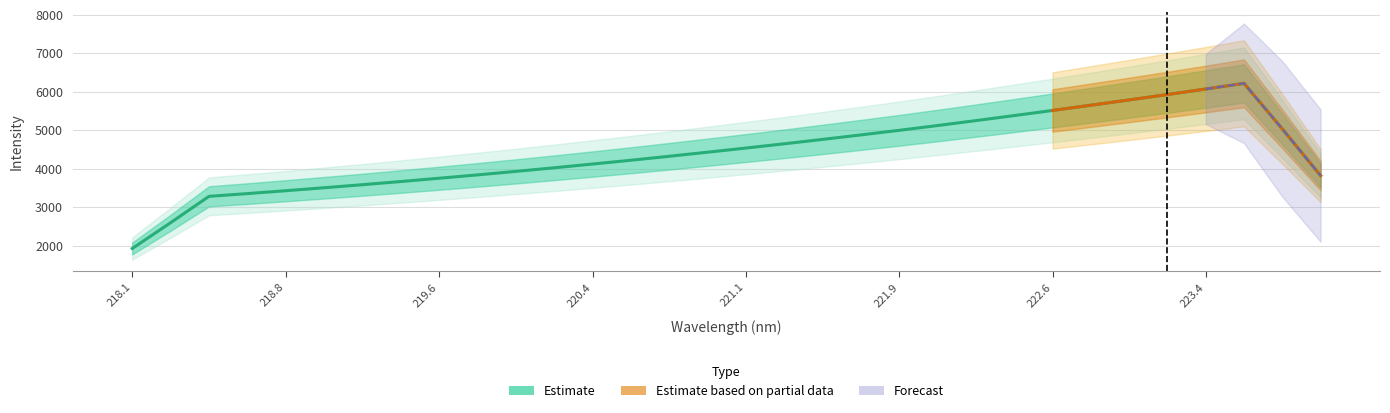

How many data points are above 4534?

16